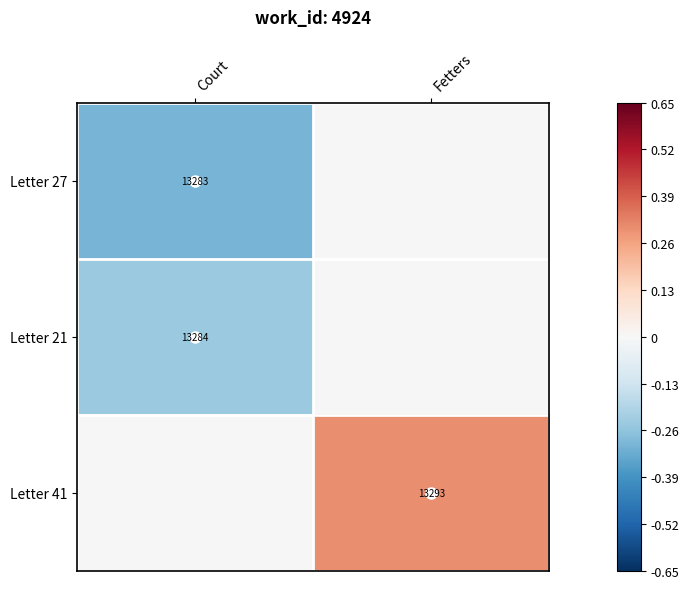

Which has a higher value, Court or Fetters?

Fetters